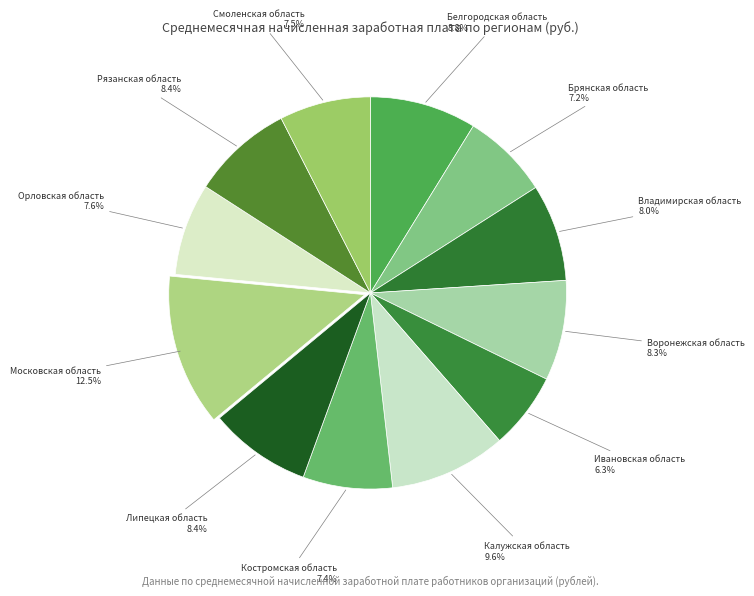

Approximately how many times larger is the value at Московская область compared to Липецкая область?

1.5